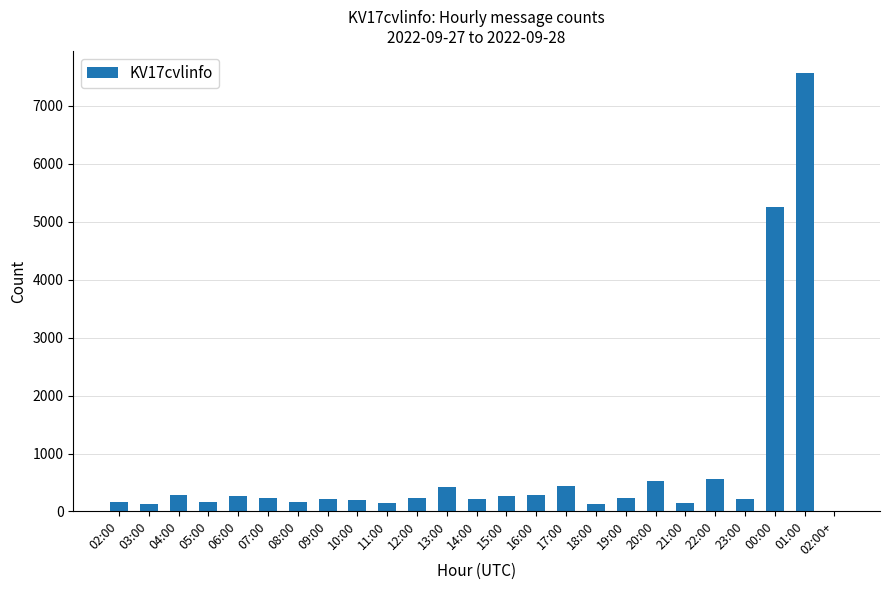

What is the change in value from 09:00 to 22:00?

+335